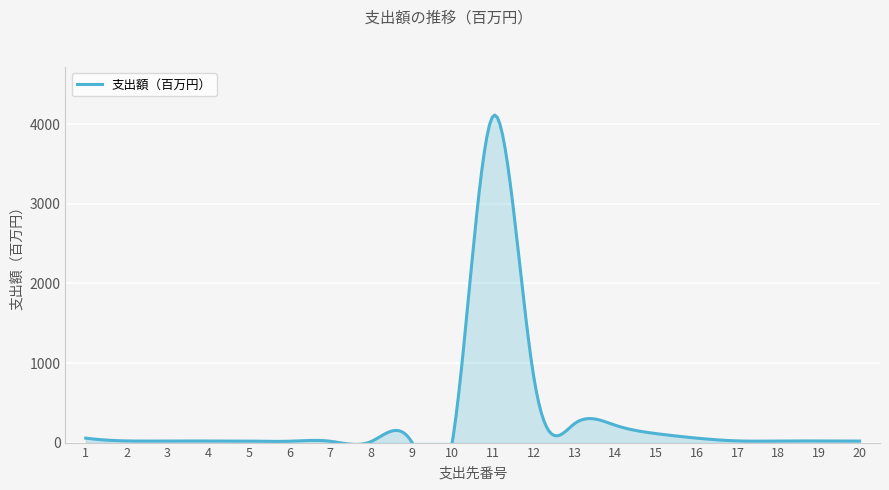

What is the difference between the maximum and second lowest values?

4094